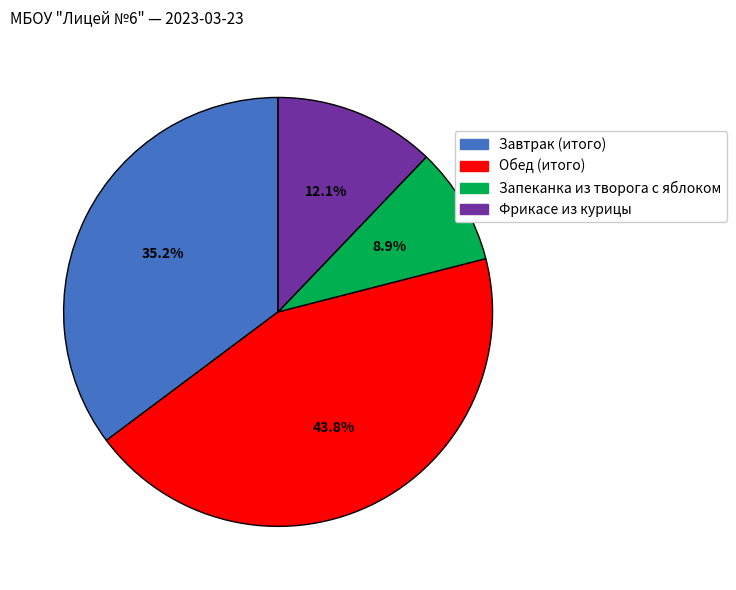

How many segments does this pie chart have?

4